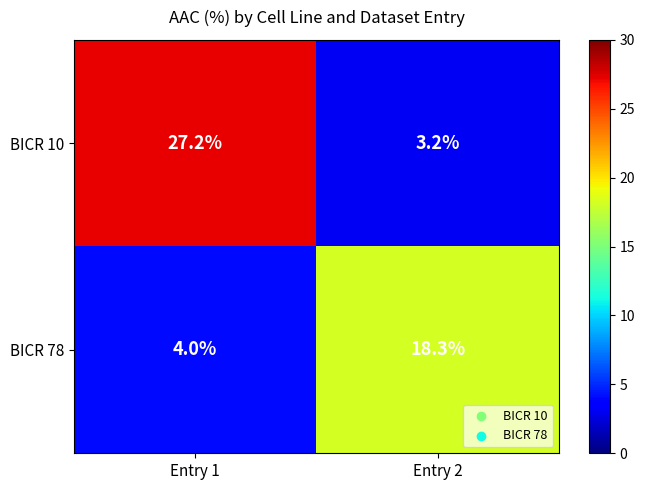

Is it true that BICR 10 equals 27.2 at Entry 1?

True